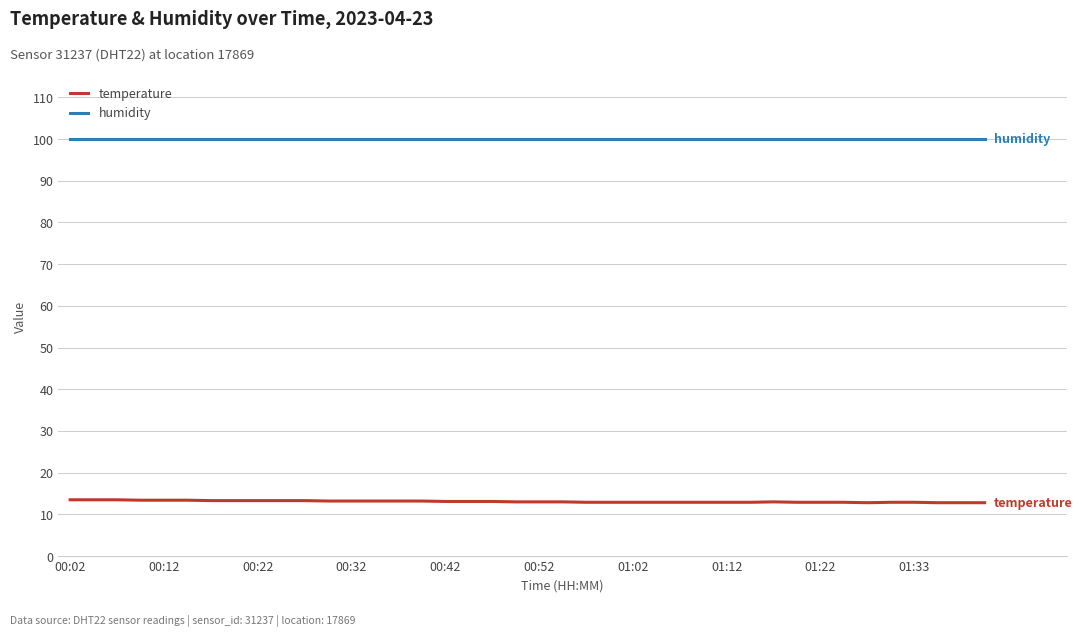

Which series has the largest total across all categories?

humidity